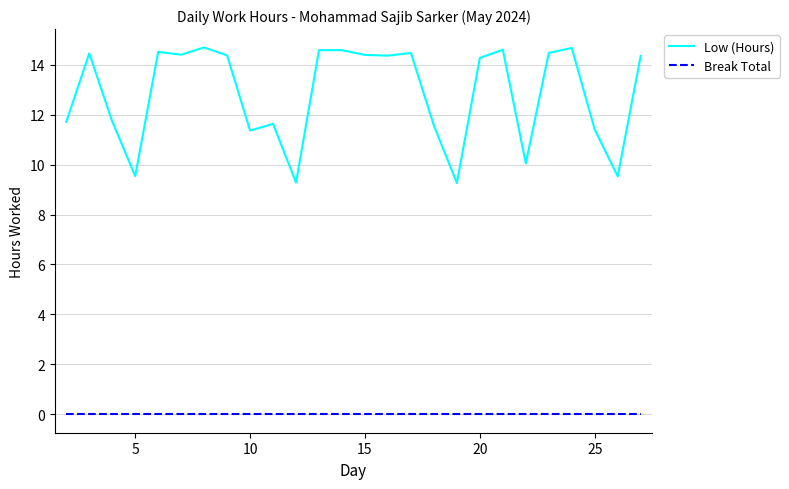

How many lines are shown in the chart?

2